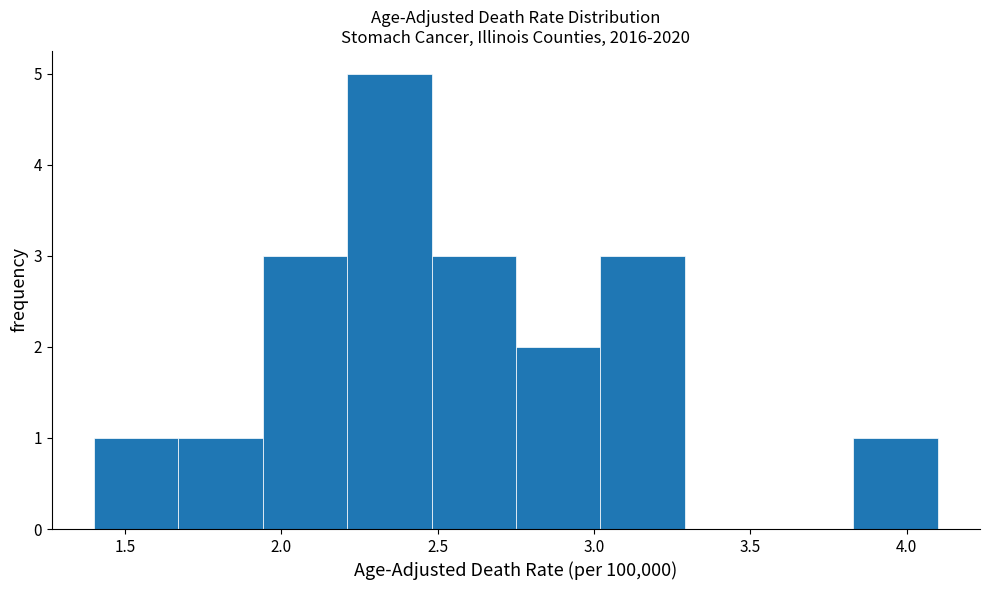

How tall is the bar that spans 1.67 to 1.94 on the x-axis? Neither the bar edges nor the heights are printed on the chart, so give them approximately, as read against the axes.

1